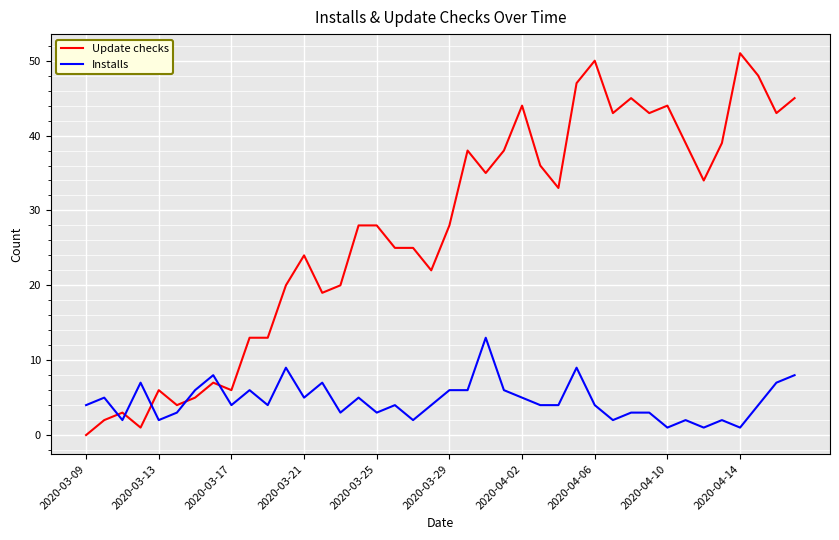

What is the maximum value shown in the chart?

51